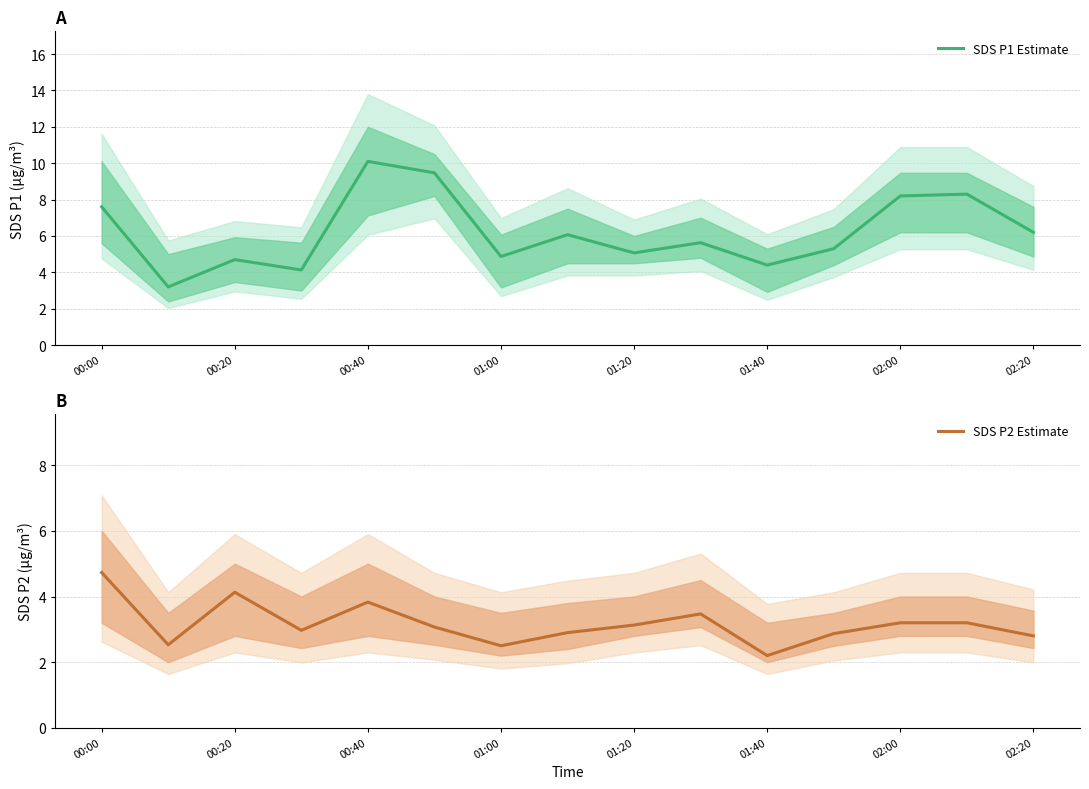

True or false: SDS P2 Estimate and SDS P1 Estimate intersect in this chart.

False